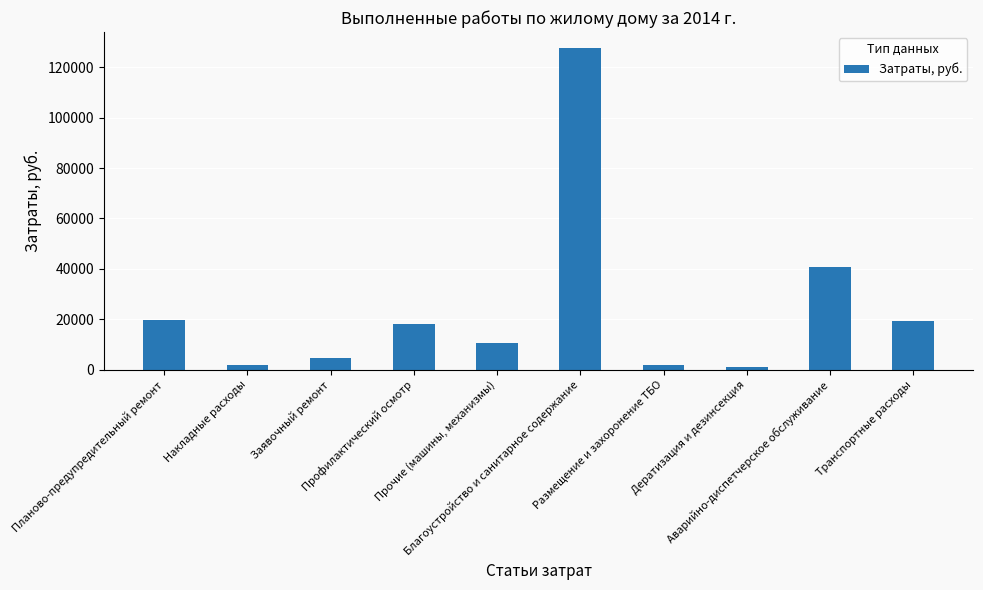

What is the value of the 5th bar from the left?

10764.0